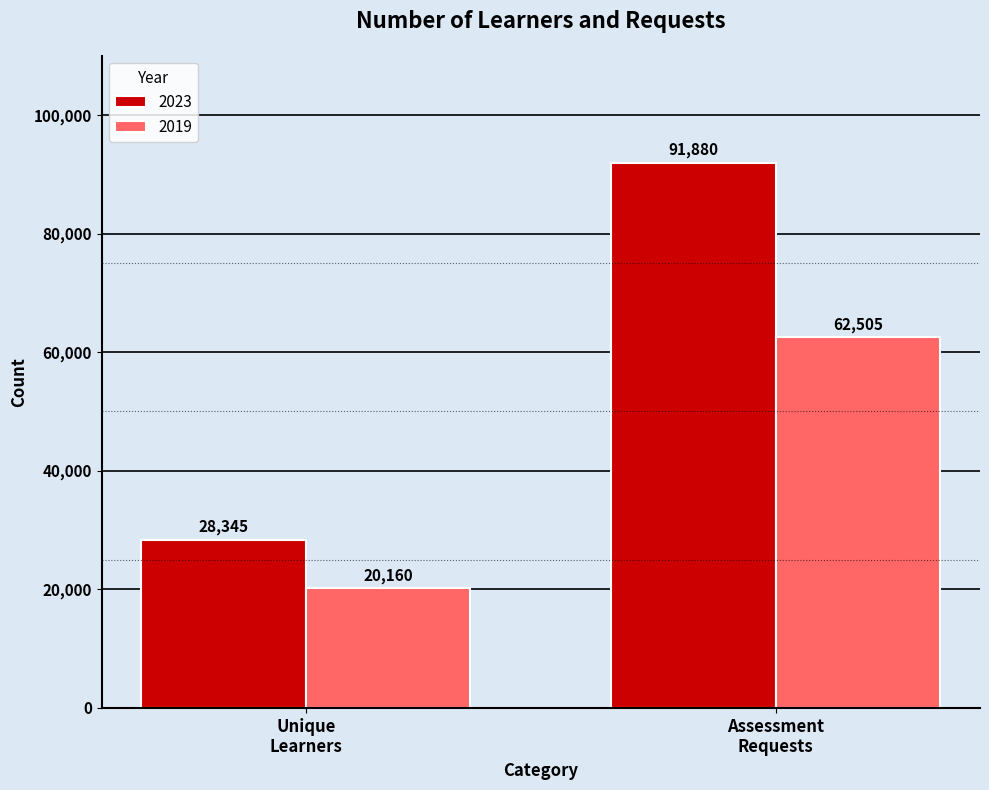

What are all the series names shown in the legend?

2023, 2019